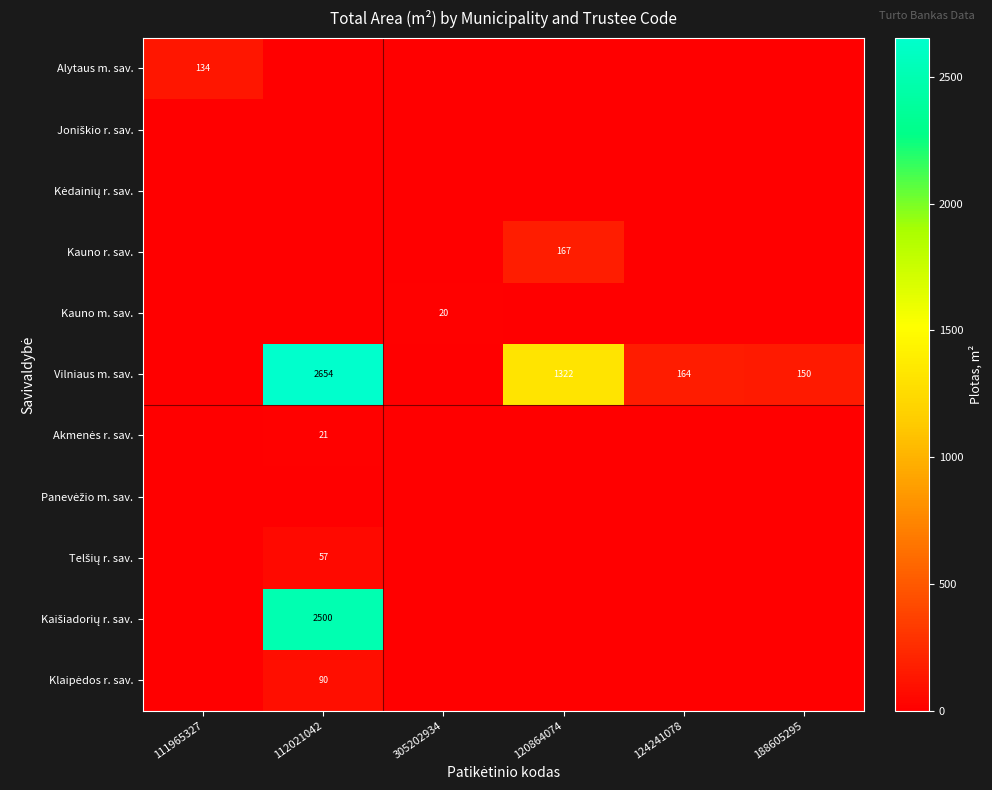

List the labels in order of Akmenės r. sav. value, smallest first.

111965327, 305202934, 120864074, 124241078, 188605295, 112021042